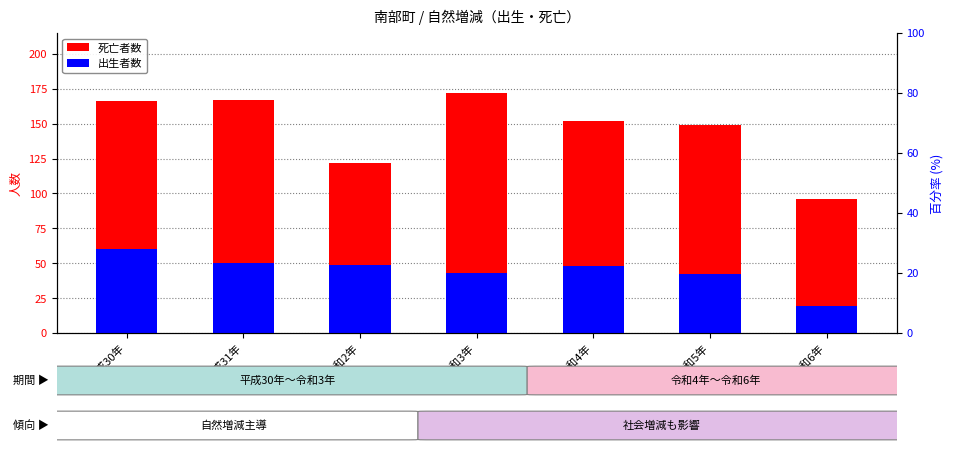

Rank the categories by 出生者数 value from lowest to highest.

令和6年, 令和5年, 令和3年, 令和4年, 令和2年, 平成31年, 平成30年